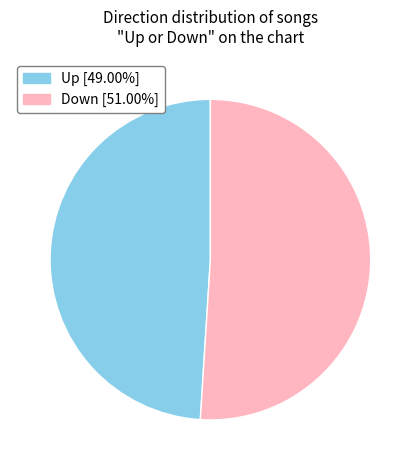

Does any single category account for the majority?

Yes